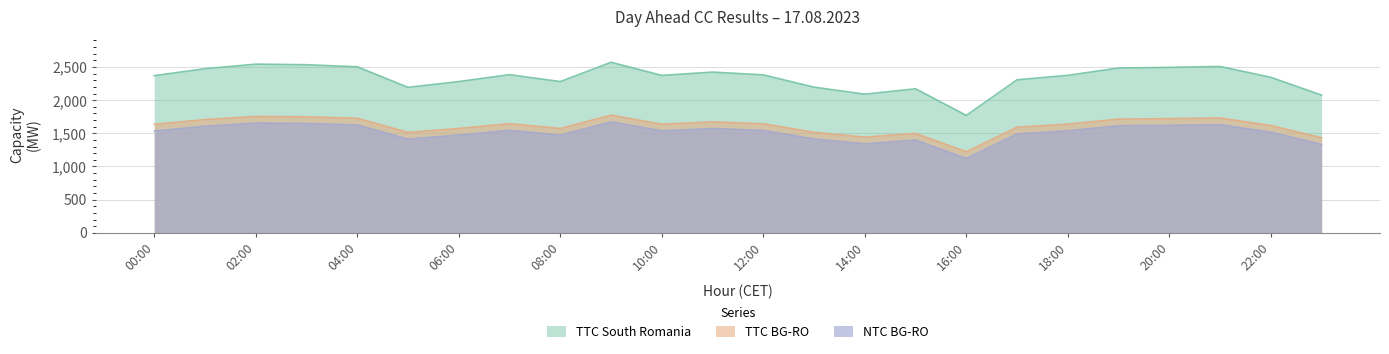

What are all the series names shown in the legend?

TTC South Romania, TTC BG-RO, NTC BG-RO